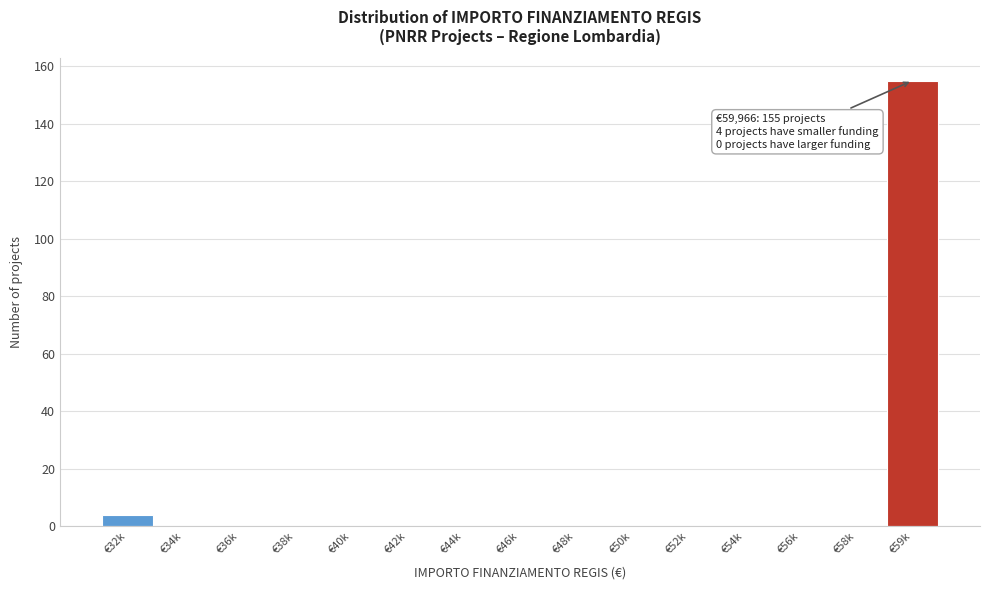

Reading left to right, extract all data points from this chart.

€32k=4	€34k=0	€36k=0	€38k=0	€40k=0	€42k=0	€44k=0	€46k=0	€48k=0	€50k=0	€52k=0	€54k=0	€56k=0	€58k=0	€59k=155